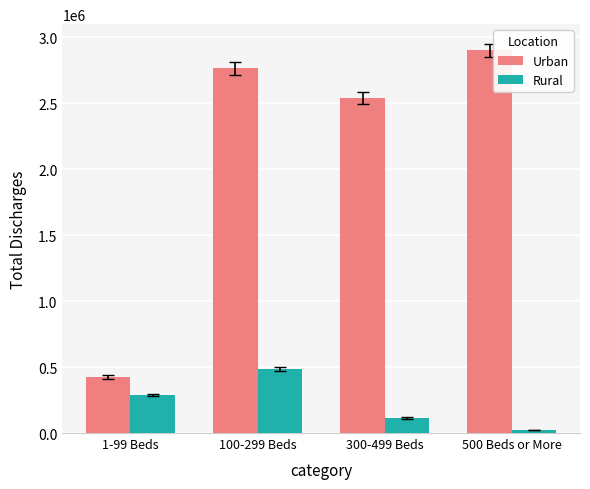

How many values in the Urban series are below 2764657?

2